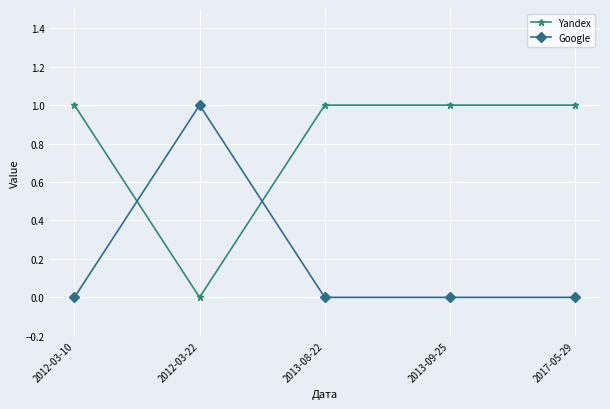

What is the label of the 5th point from the left?

2017-05-29